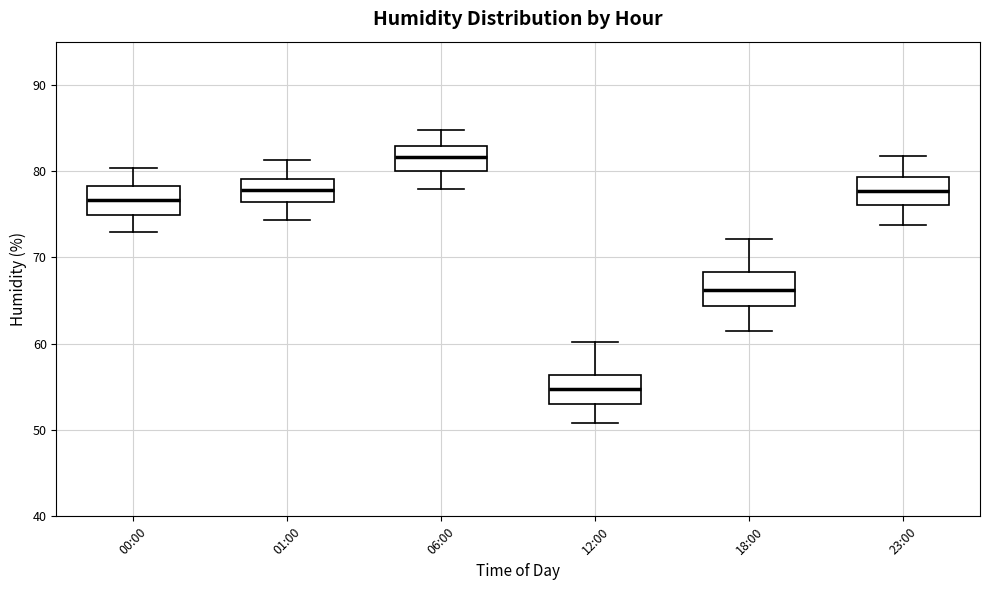

Reading left to right, transcribe this box plot: for each box, give where its median line is, the range the box spans, and where its two whiskers end, as read against the y-axis. The values are not printed on the chart, so give them approximately, as read against the axis.

00:00: median 77, box 75 to 78, whiskers 73 to 80
01:00: median 78, box 76 to 79, whiskers 74 to 81
06:00: median 82, box 80 to 83, whiskers 78 to 85
12:00: median 55, box 53 to 56, whiskers 51 to 60
18:00: median 66, box 64 to 68, whiskers 62 to 72
23:00: median 78, box 76 to 79, whiskers 74 to 82